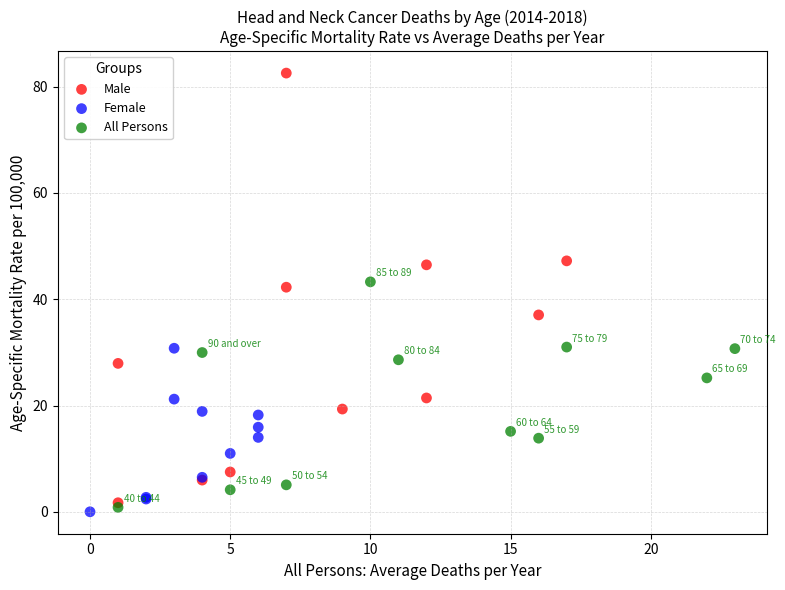

Which series has the widest spread of Y values?

Male